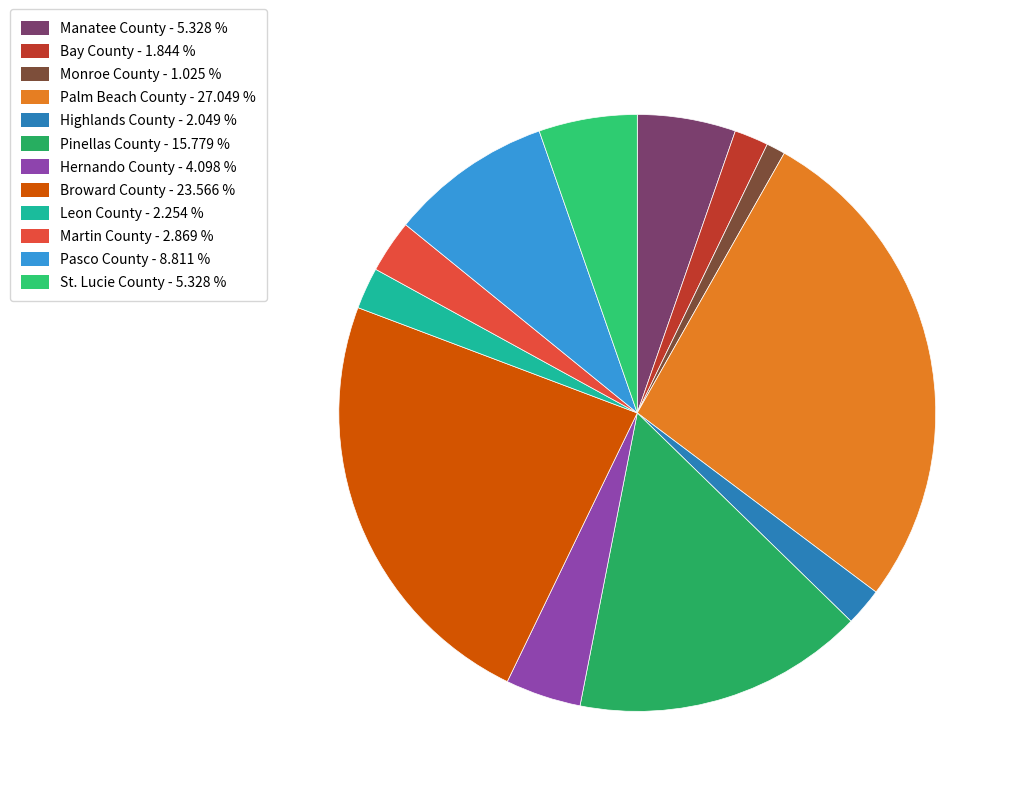

The Manatee County slice represents 5% of the pie. True or false?

True